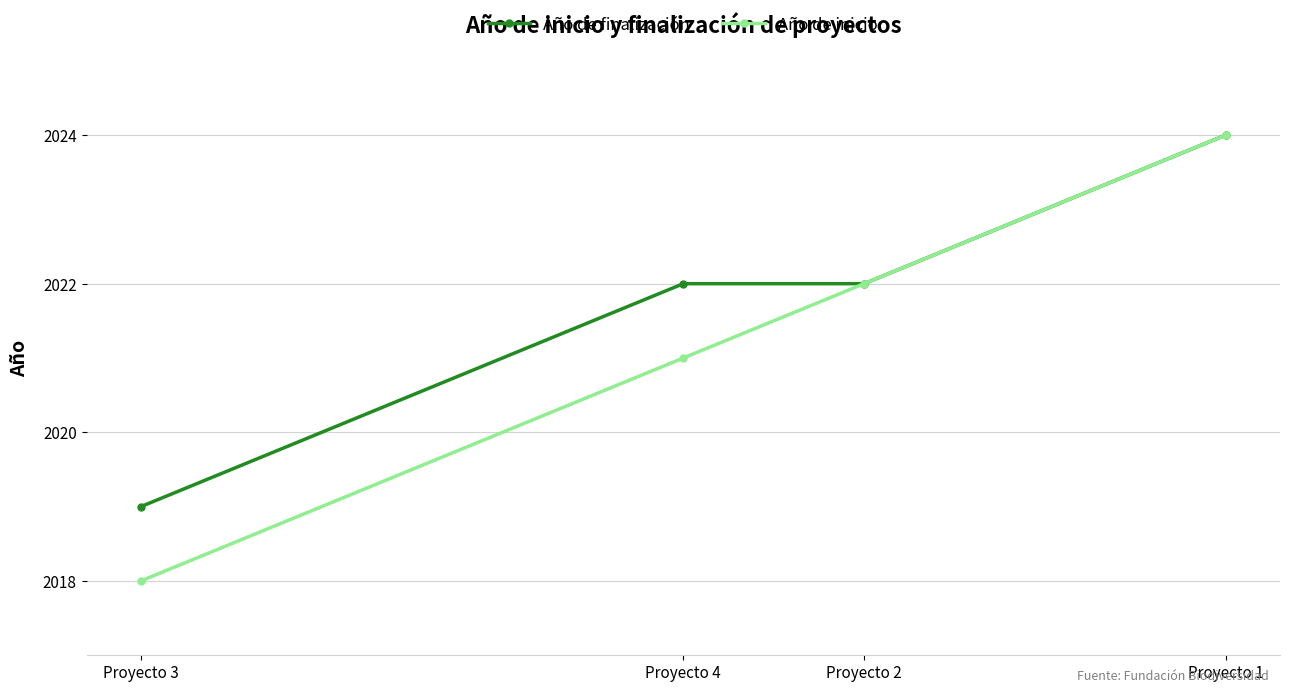

Rank the categories by Año de inicio value from highest to lowest.

Proyecto 1, Proyecto 2, Proyecto 4, Proyecto 3